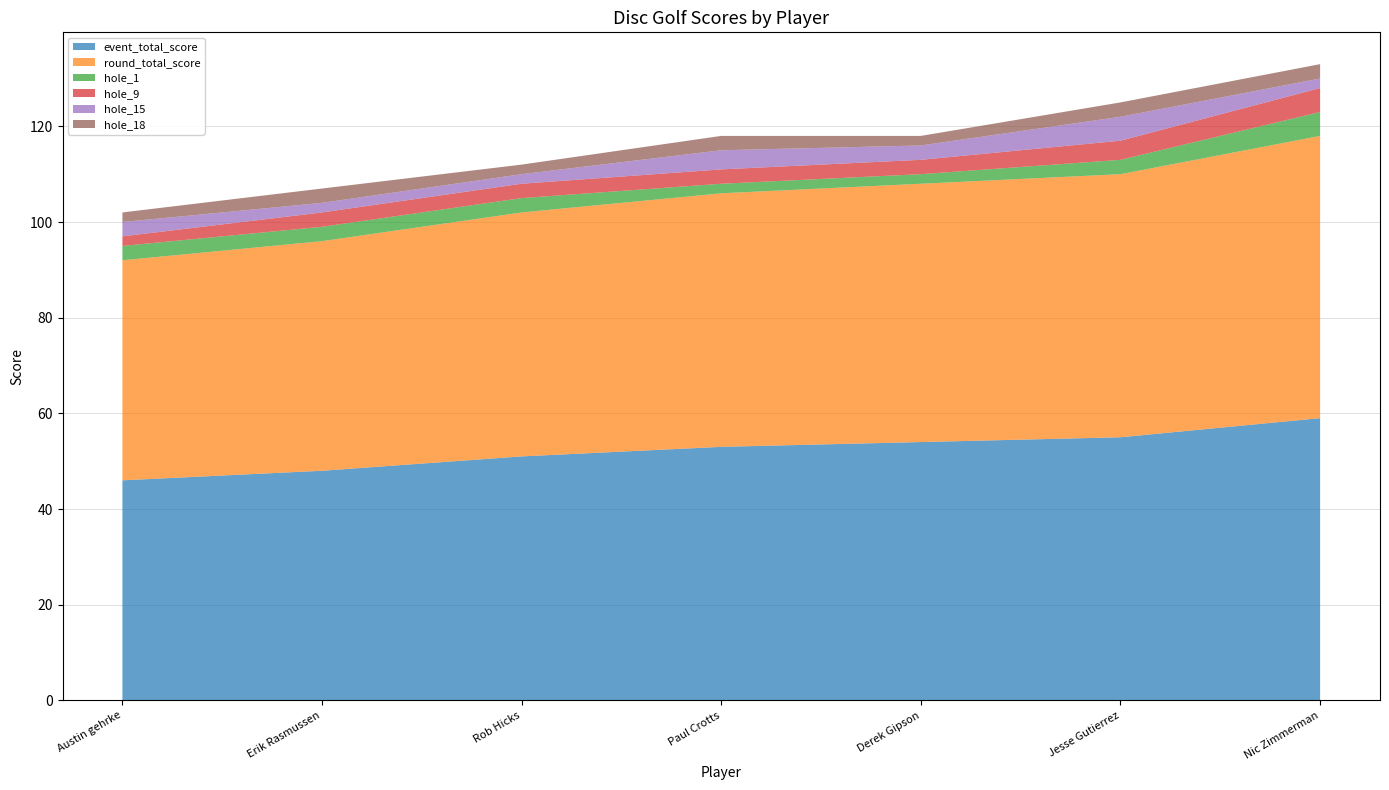

Reading left to right, what are all the values shown in this chart?

event_total_score: 46	48	51	53	54	55	59
round_total_score: 46	48	51	53	54	55	59
hole_1: 3	3	3	2	2	3	5
hole_9: 2	3	3	3	3	4	5
hole_15: 3	2	2	4	3	5	2
hole_18: 2	3	2	3	2	3	3